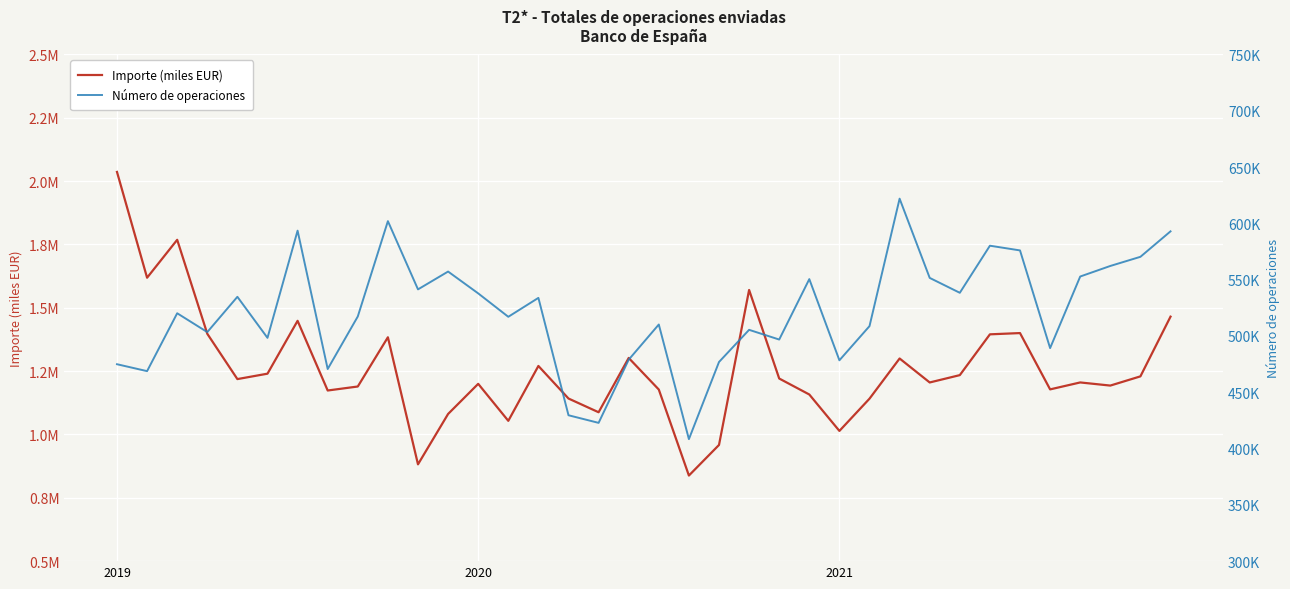

At how many categories does at least one series exceed 1036869?

32